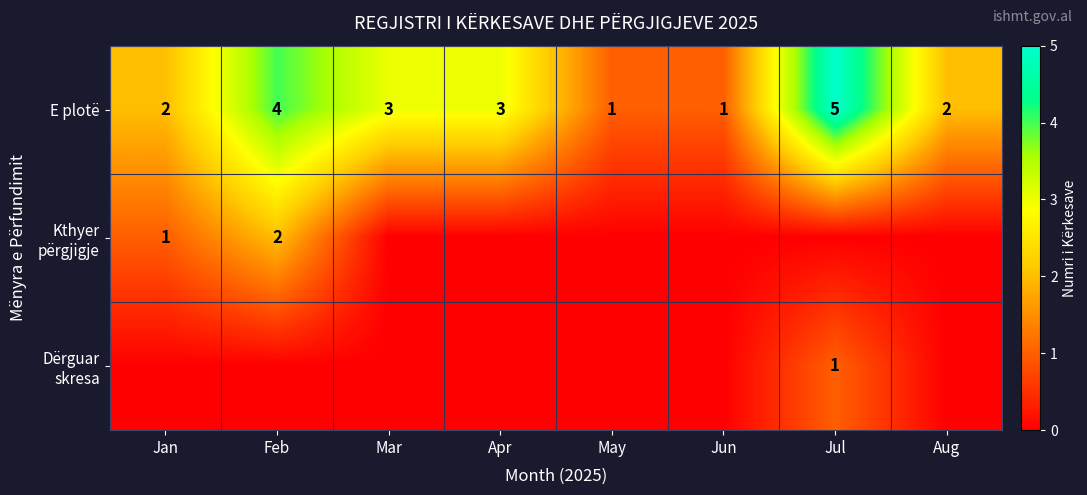

The E plotë series shows 1 at Aug. True or false?

False